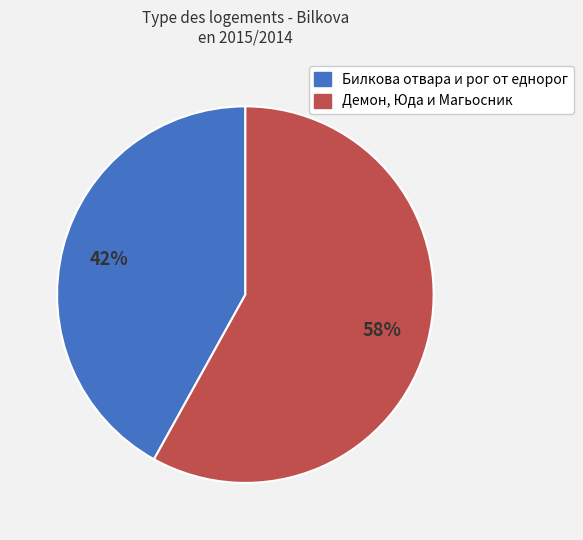

Rank the categories by value from lowest to highest.

Билкова отвара и рог от еднорог, Демон, Юда и Магьосник